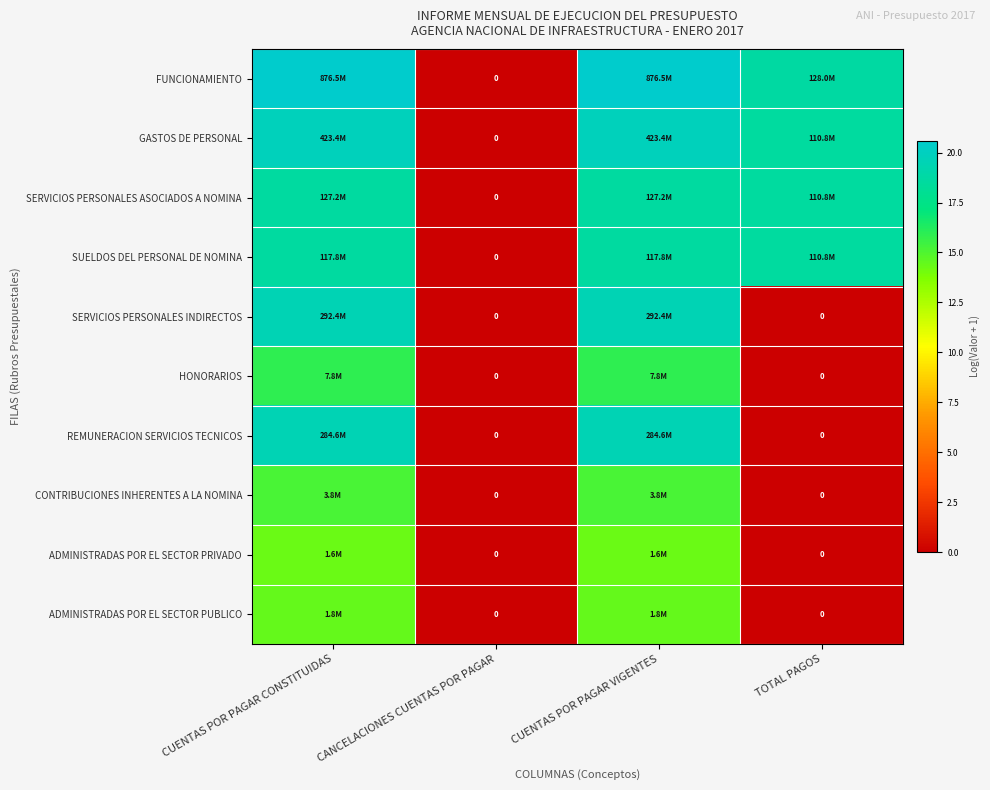

How many values in FUNCIONAMIENTO are above zero?

3